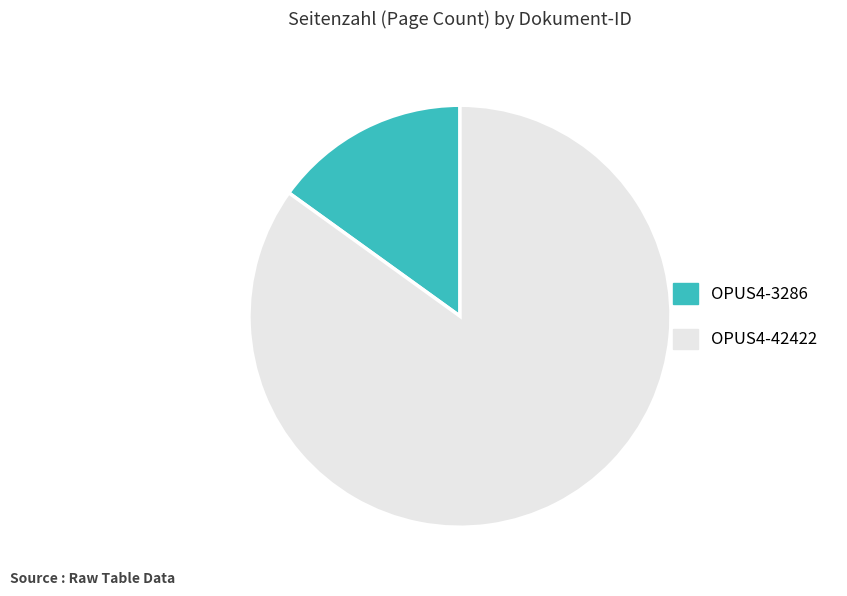

Which slice is the largest?

OPUS4-42422